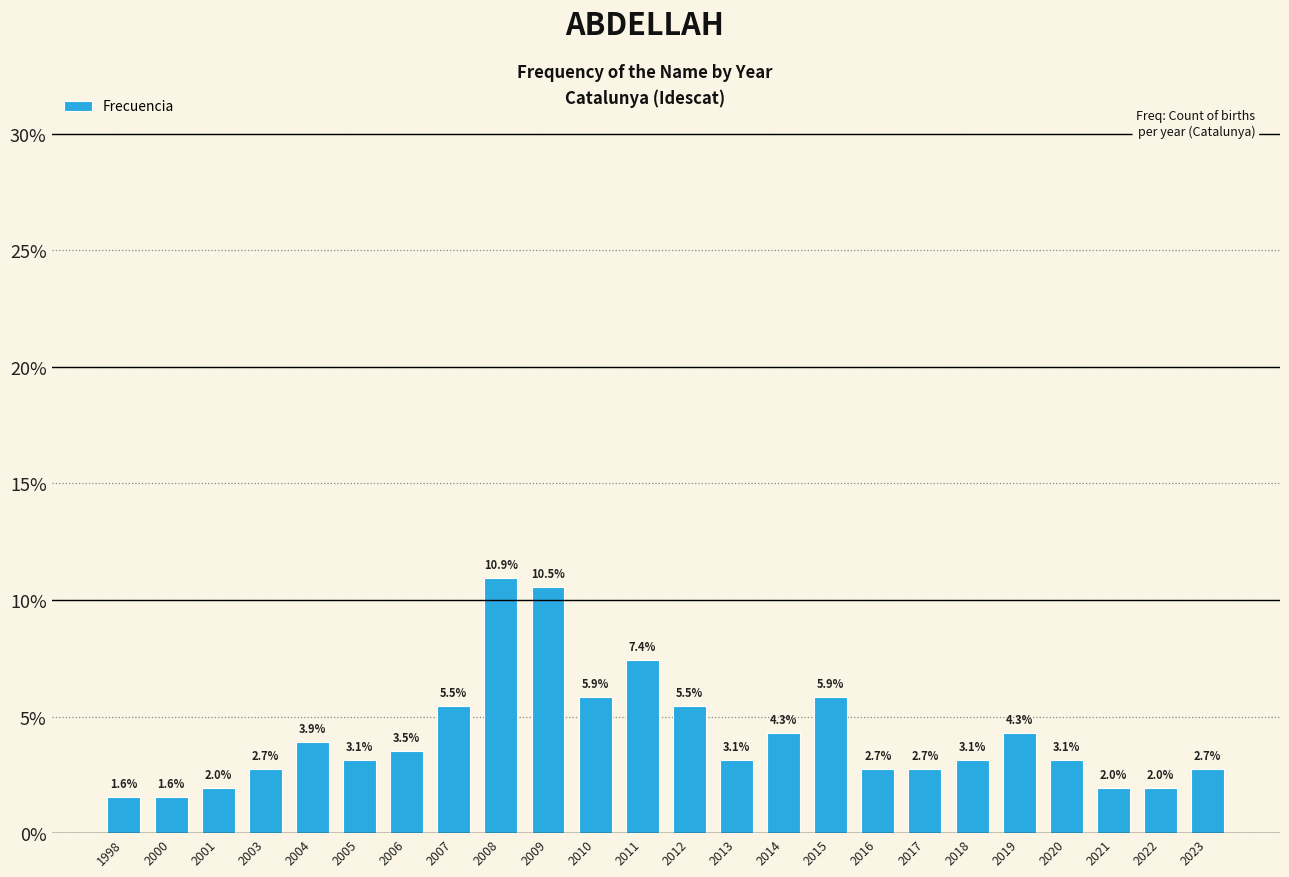

Reading left to right, list all the values displayed in this chart.

1.6	1.6	2.0	2.7	3.9	3.1	3.5	5.5	10.9	10.5	5.9	7.4	5.5	3.1	4.3	5.9	2.7	2.7	3.1	4.3	3.1	2.0	2.0	2.7